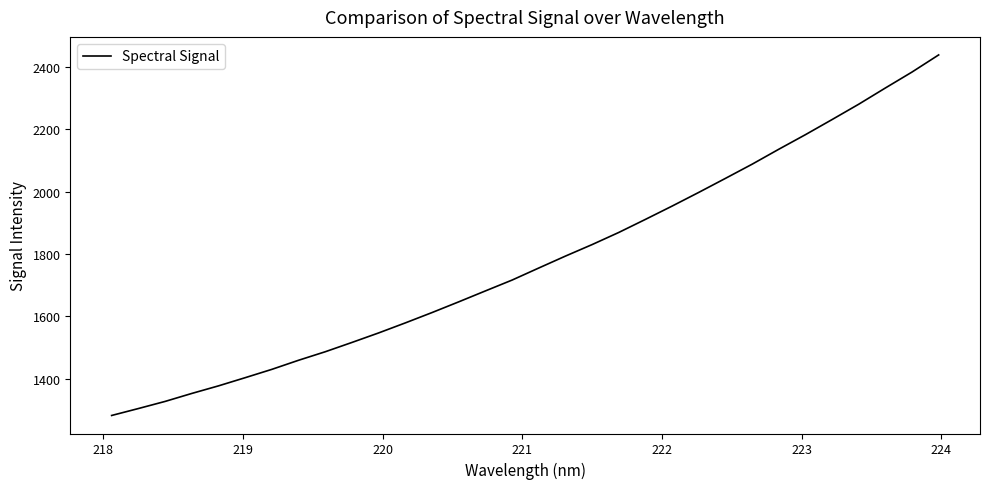

What is the difference between the maximum and minimum values?

1155.3